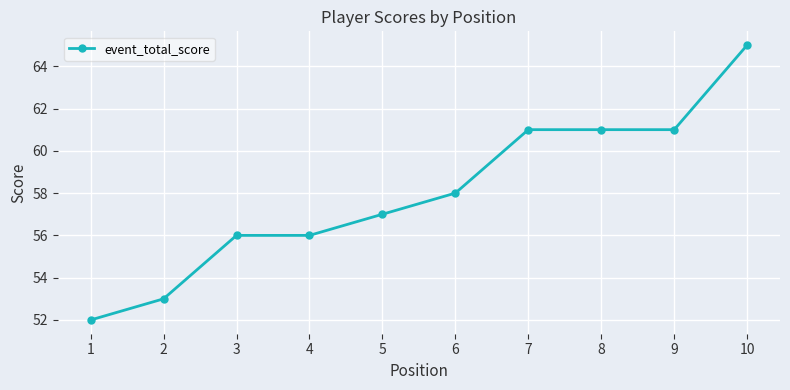

What is the difference between the maximum and minimum values?

13